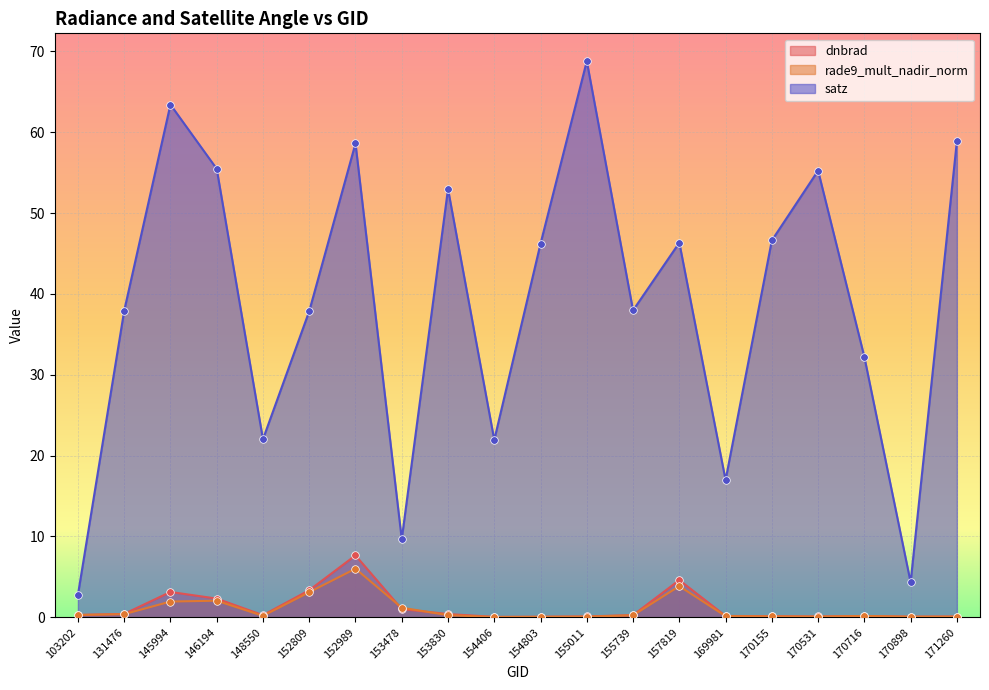

What is the total value across all series at 152809?

44.3